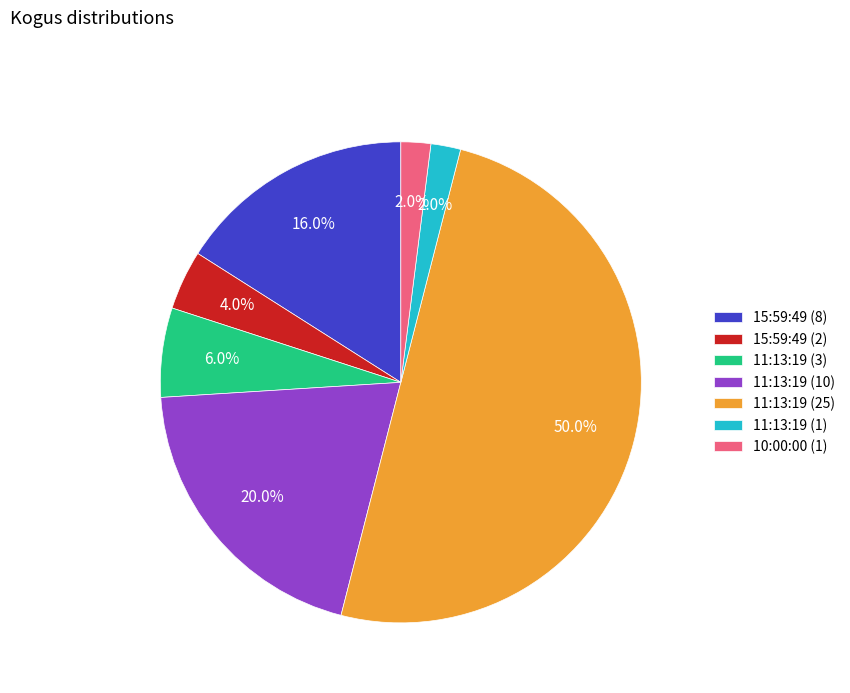

Which category has the biggest portion of the pie?

11:13:19 (25)